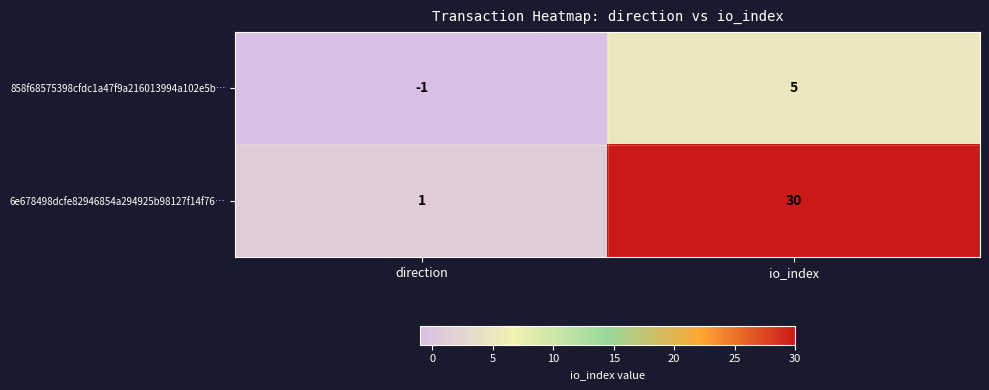

Where is 6e678498dcfe82946854a294925b98127f14f76… nearest to the value 15?

direction